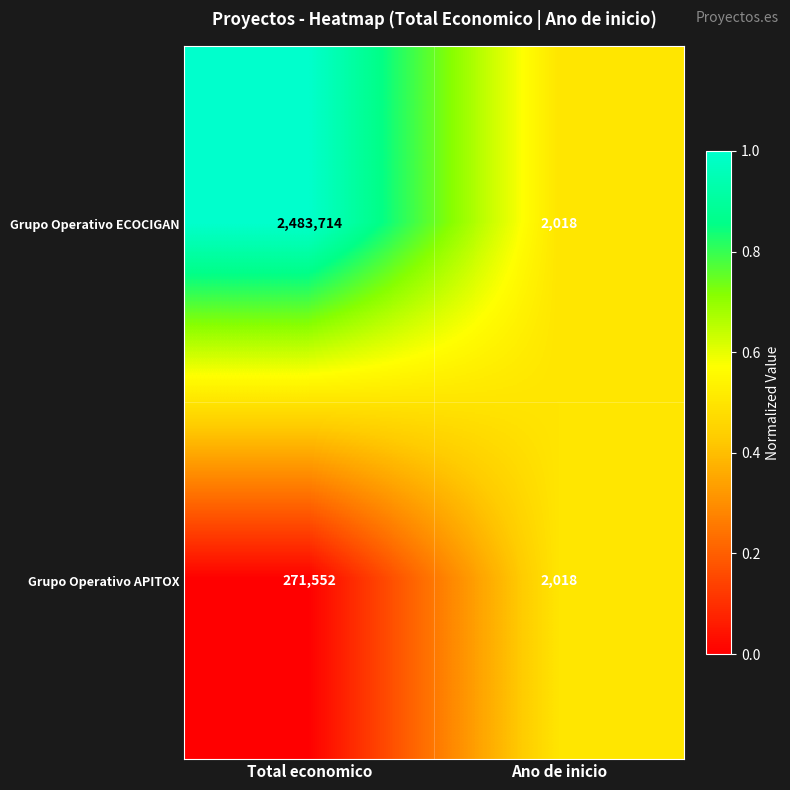

At which category is the sum across all series the highest?

Total economico